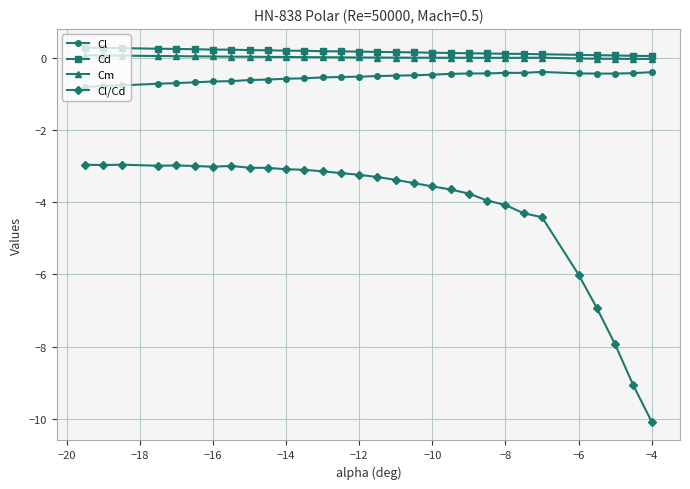

What is the lowest value of the Cl series?

-0.8